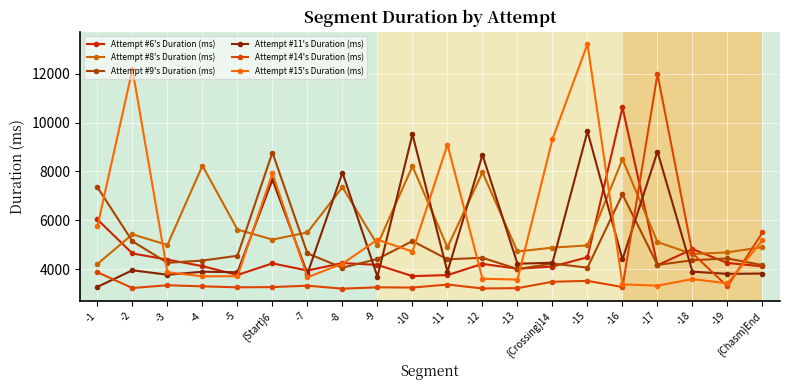

What is the difference between the maximum and minimum values in the Attempt #11's Duration (ms) series?

6358